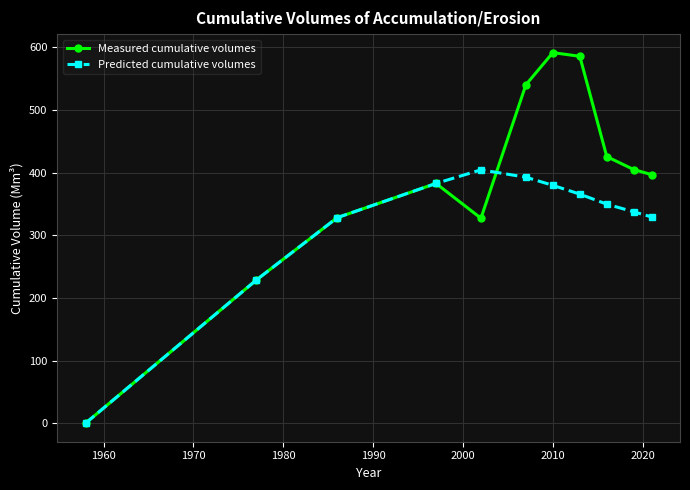

Rank the series by their average value, from highest to lowest.

Measured cumulative volumes, Predicted cumulative volumes